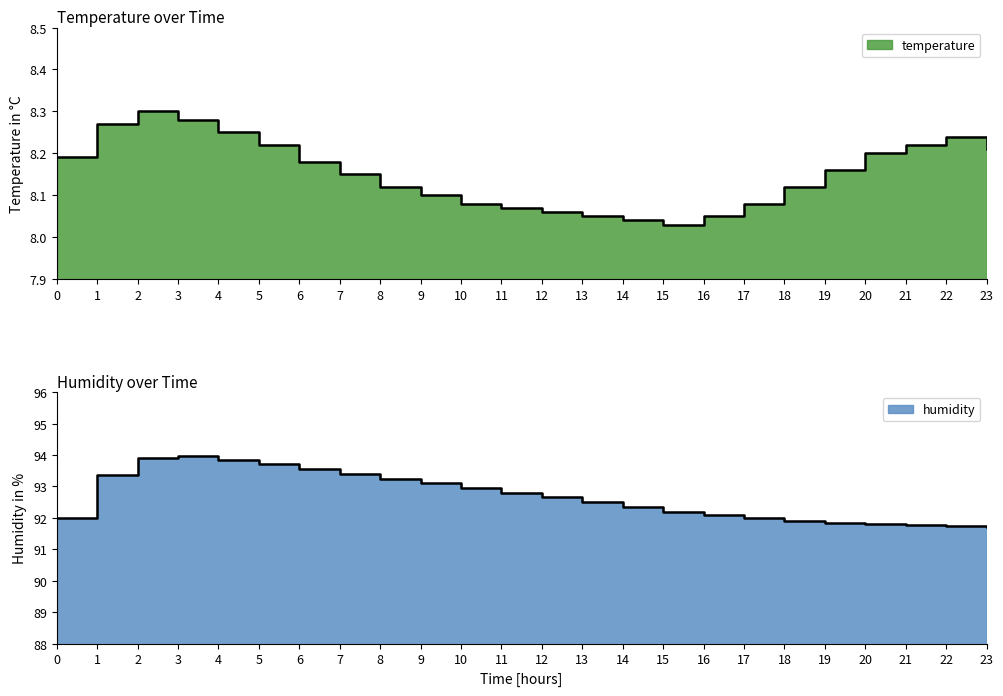

Rank the series by their average value, from highest to lowest.

humidity, temperature